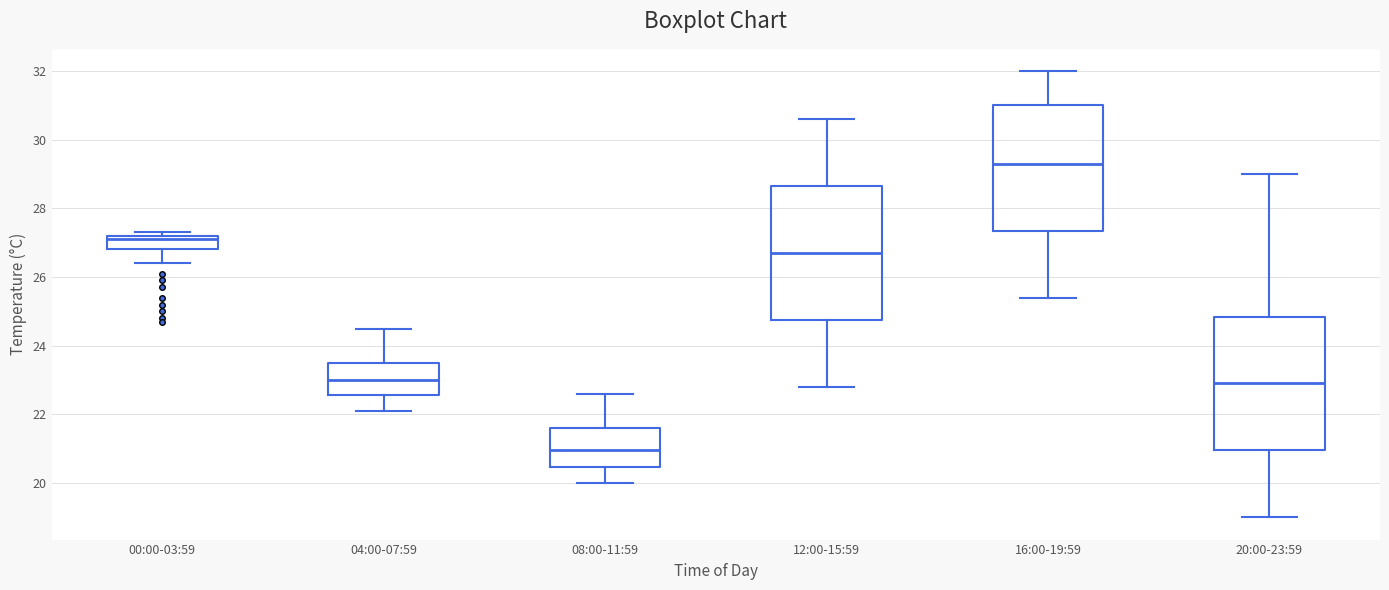

Where is the upper edge of the box for 08:00-11:59 on the y-axis? The values are not printed on the chart, so give them approximately, as read against the axis.

21.6